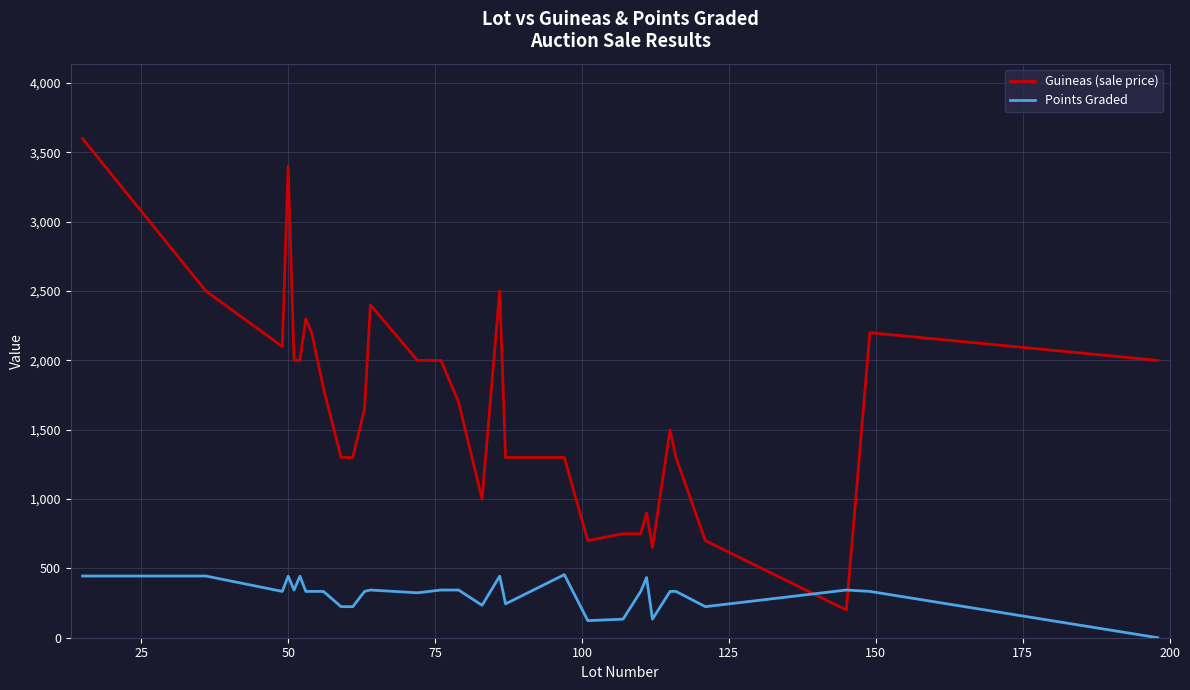

What is the greatest value displayed?

3600